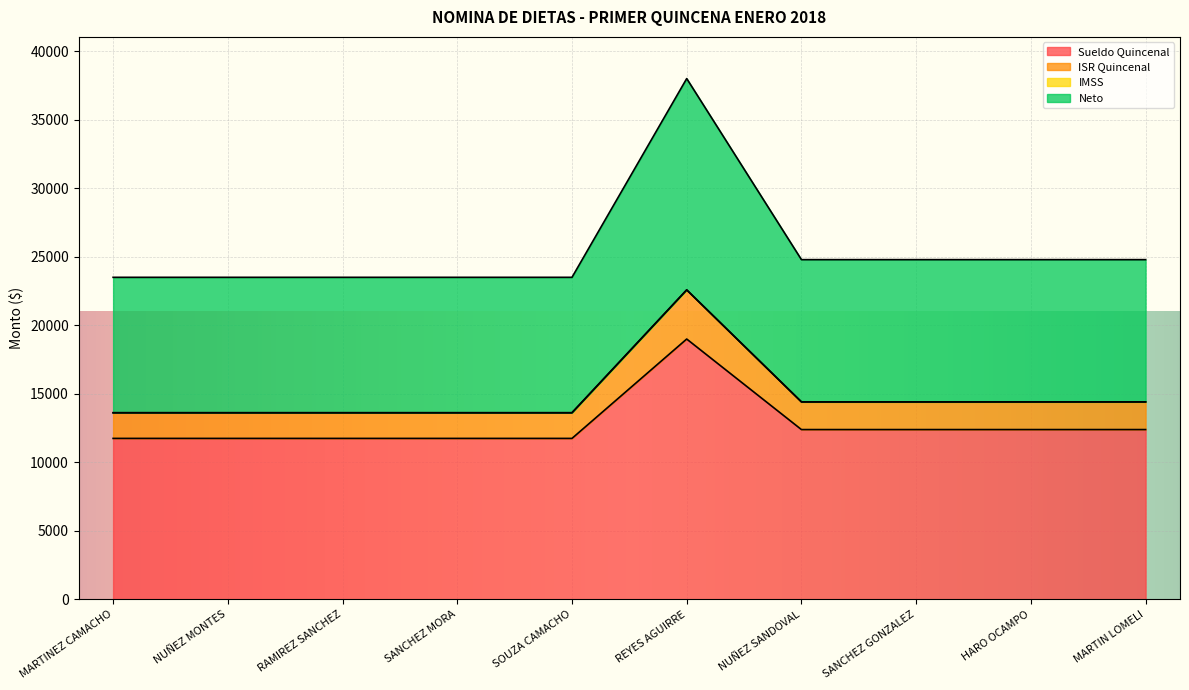

Reading left to right, list all the values displayed in this chart.

Sueldo Quincenal: MARTINEZ CAMACHO=11752.3	NUÑEZ MONTES=11752.3	RAMIREZ SANCHEZ=11752.3	SANCHEZ MORA=11752.3	SOUZA CAMACHO=11752.3	REYES AGUIRRE=19002.2	NUÑEZ SANDOVAL=12397.0	SANCHEZ GONZALEZ=12397.0	HARO OCAMPO=12397.0	MARTIN LOMELI=12397.0
ISR Quincenal: MARTINEZ CAMACHO=13624.8	NUÑEZ MONTES=13624.8	RAMIREZ SANCHEZ=13624.8	SANCHEZ MORA=13624.8	SOUZA CAMACHO=13624.8	REYES AGUIRRE=22587.2	NUÑEZ SANDOVAL=14417.0	SANCHEZ GONZALEZ=14417.0	HARO OCAMPO=14417.0	MARTIN LOMELI=14417.0
Neto: MARTINEZ CAMACHO=23504.6	NUÑEZ MONTES=23504.6	RAMIREZ SANCHEZ=23504.6	SANCHEZ MORA=23504.6	SOUZA CAMACHO=23504.6	REYES AGUIRRE=38004.5	NUÑEZ SANDOVAL=24794.1	SANCHEZ GONZALEZ=24794.1	HARO OCAMPO=24794.1	MARTIN LOMELI=24794.1